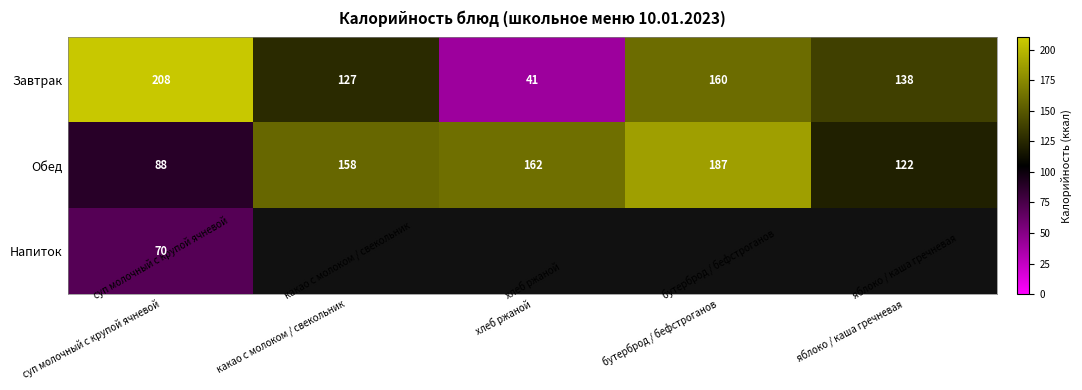

At how many categories does at least one series exceed 78?

5